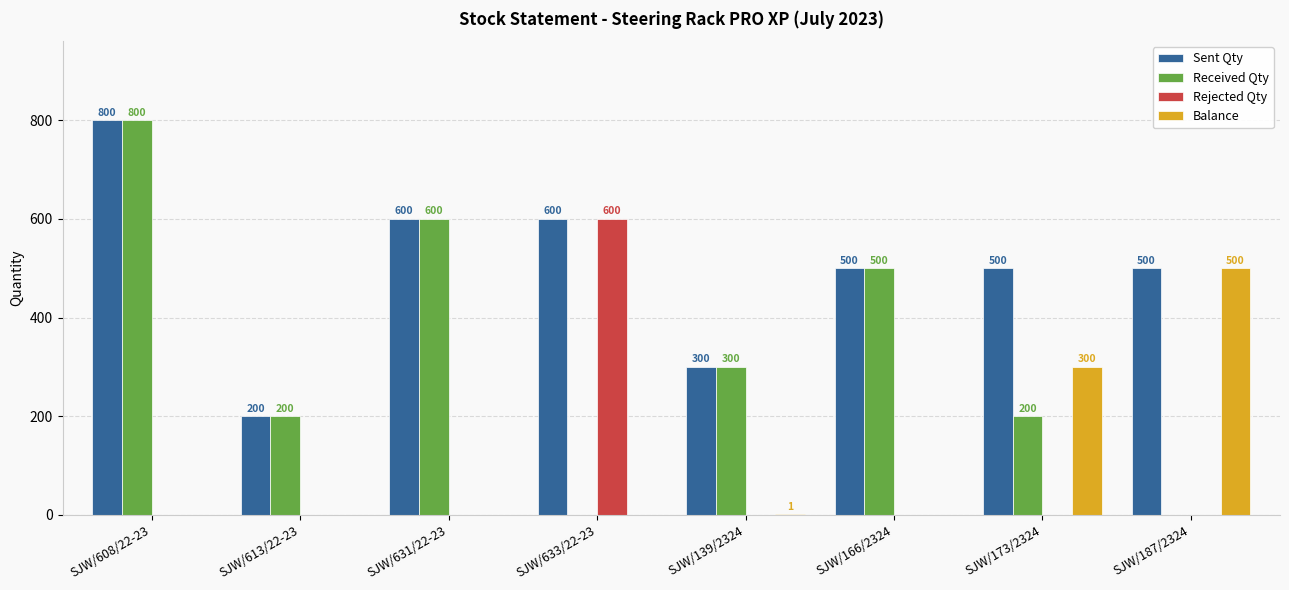

At which label is Received Qty closest to 400?

SJW/139/2324